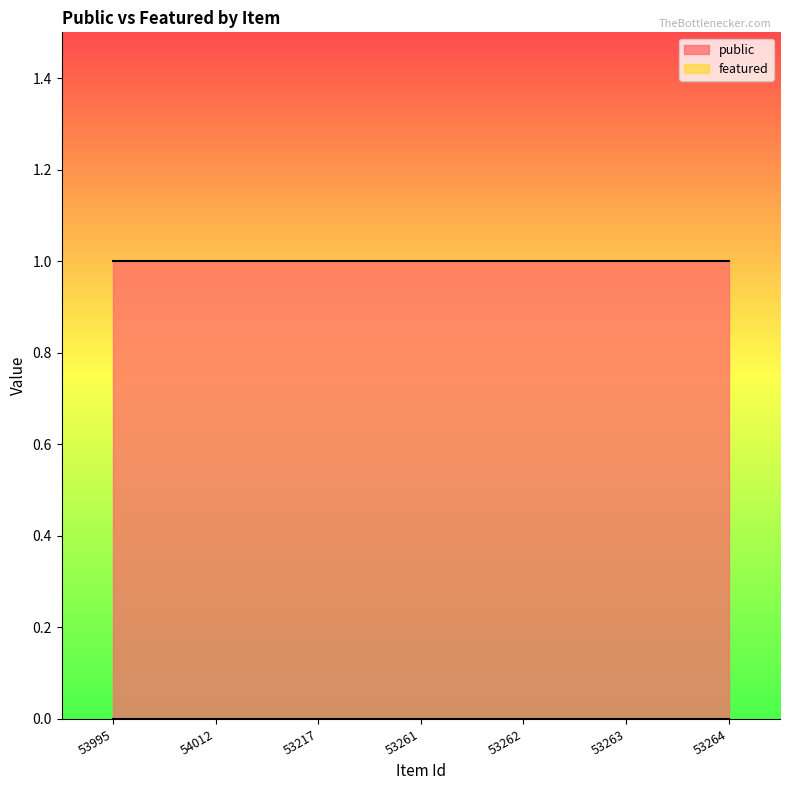

Reading left to right, what are all the values shown in this chart?

public: 1	1	1	1	1	1	1
featured: 0	0	0	0	0	0	0